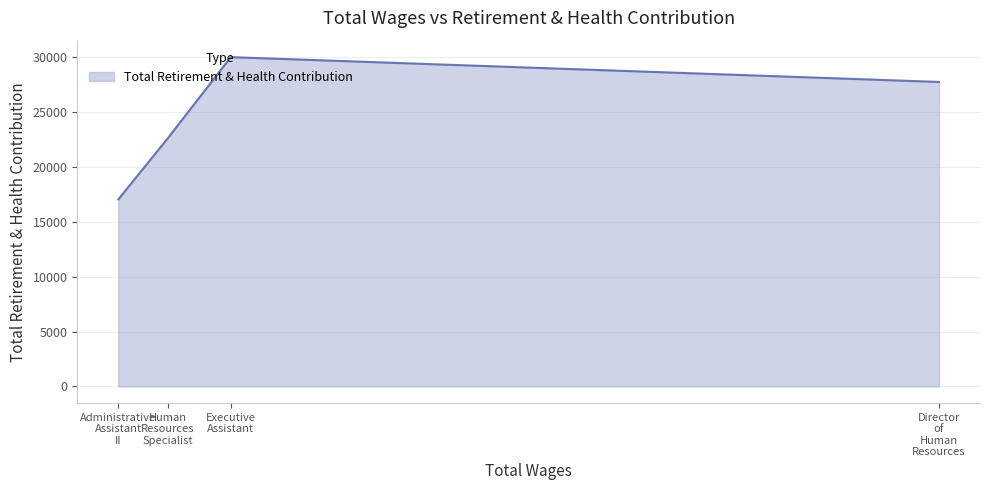

What is the difference between the maximum and second lowest values?

7353